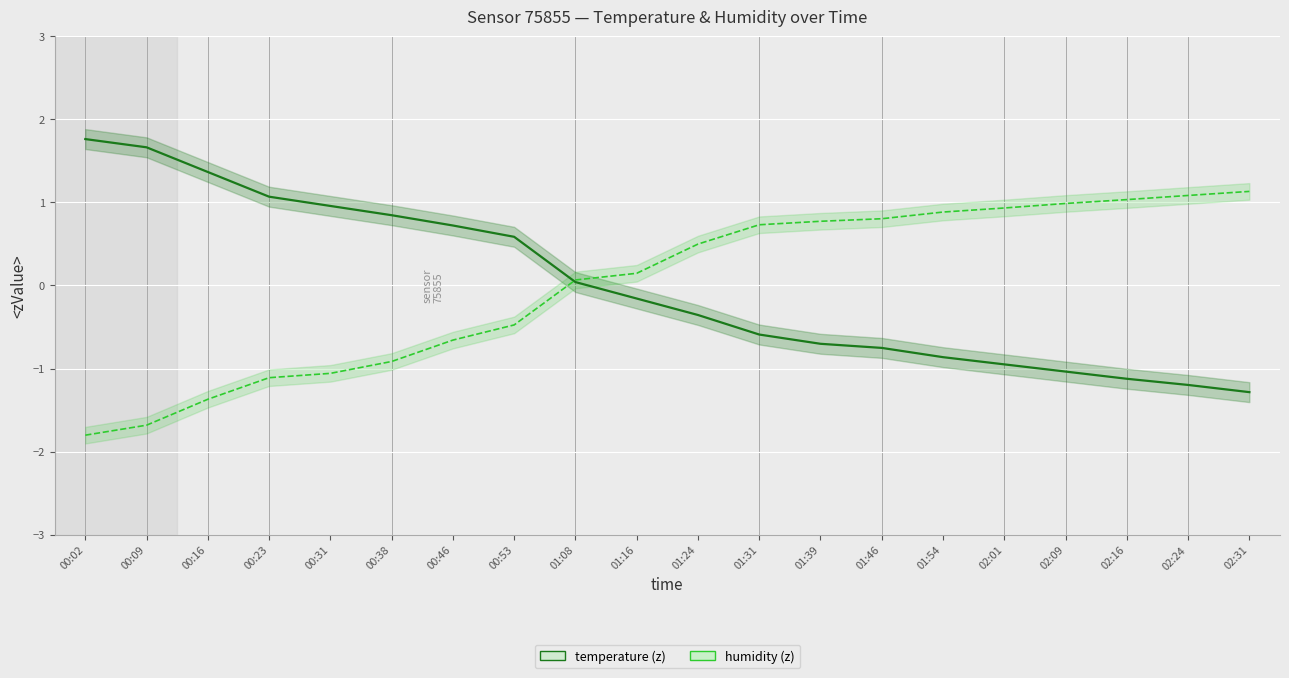

After their last crossing, which series has the higher values: temperature (z) or humidity (z)?

humidity (z)